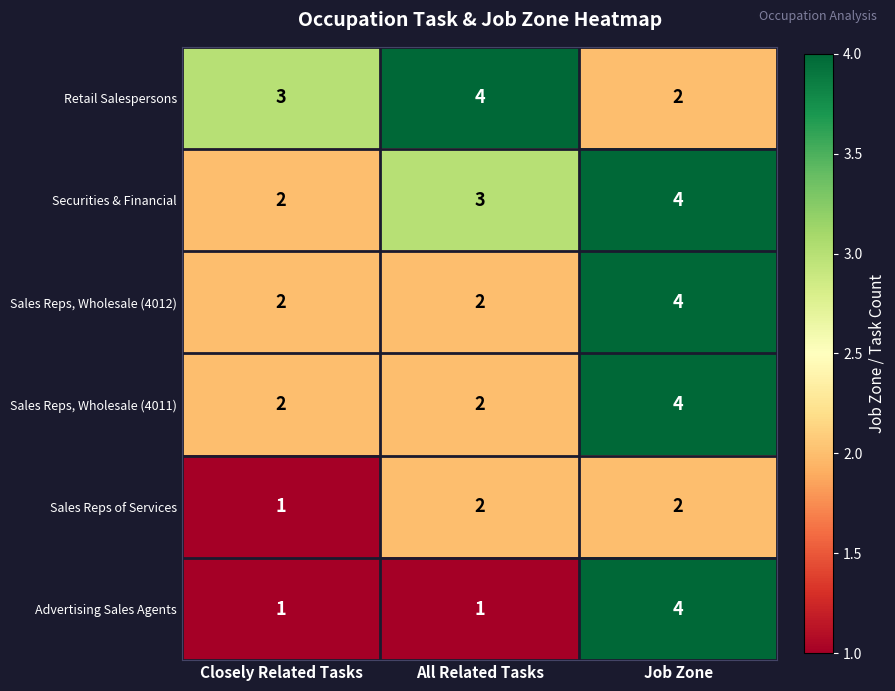

Is it true that Sales Reps of Services equals 1 at Closely Related Tasks?

True